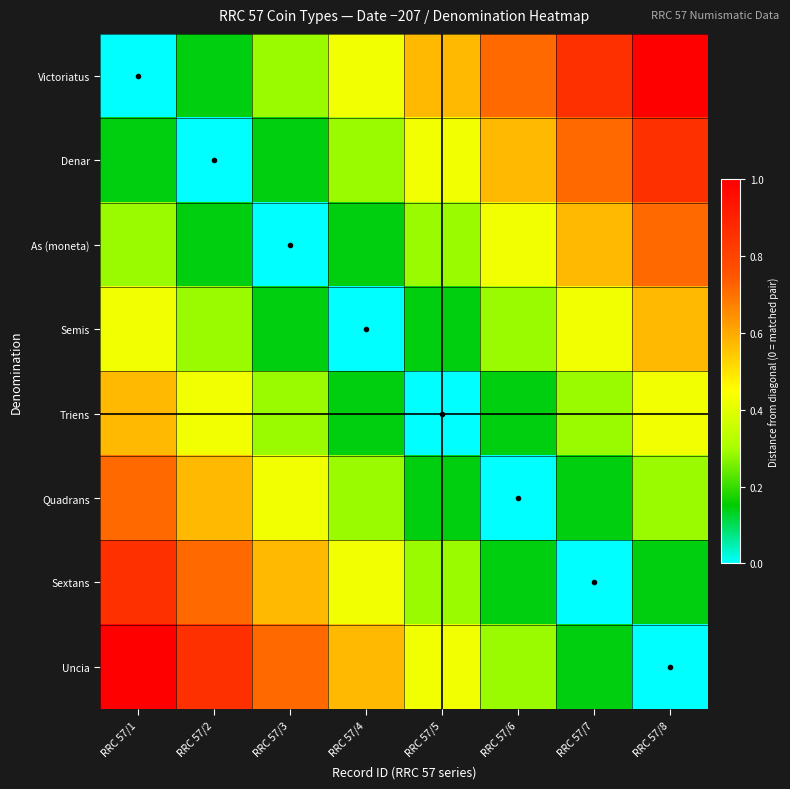

At how many categories does at least one series exceed 0?

8